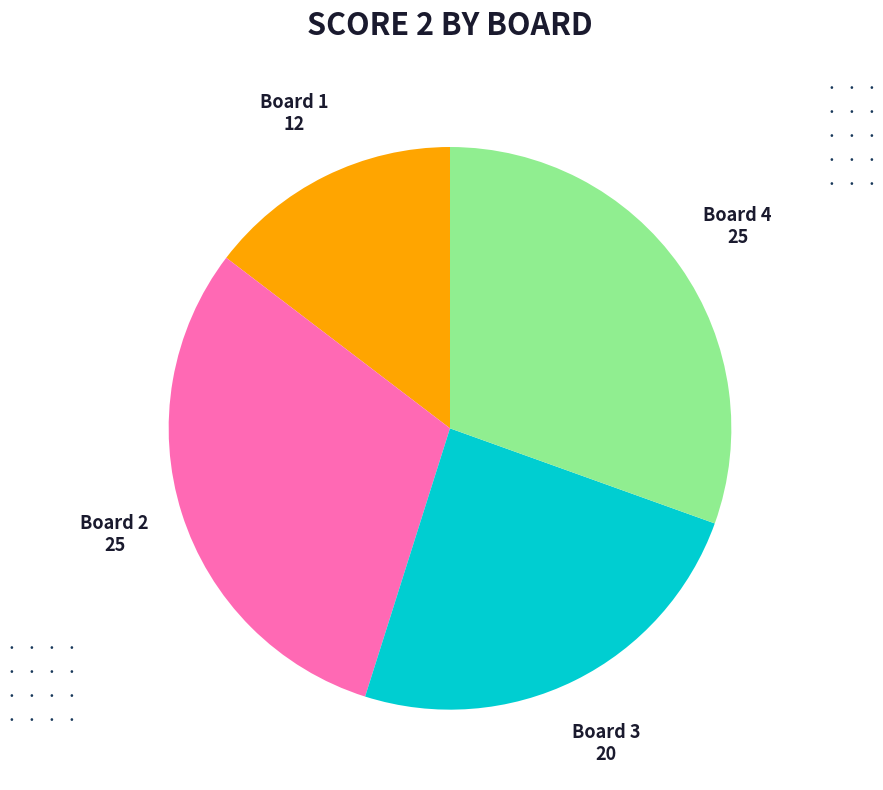

Which category has the smallest portion of the pie?

Board 1